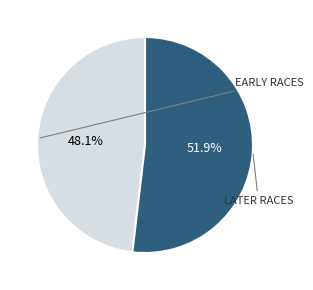

To the nearest percent, what is the difference between the largest and smallest slice percentages?

4%